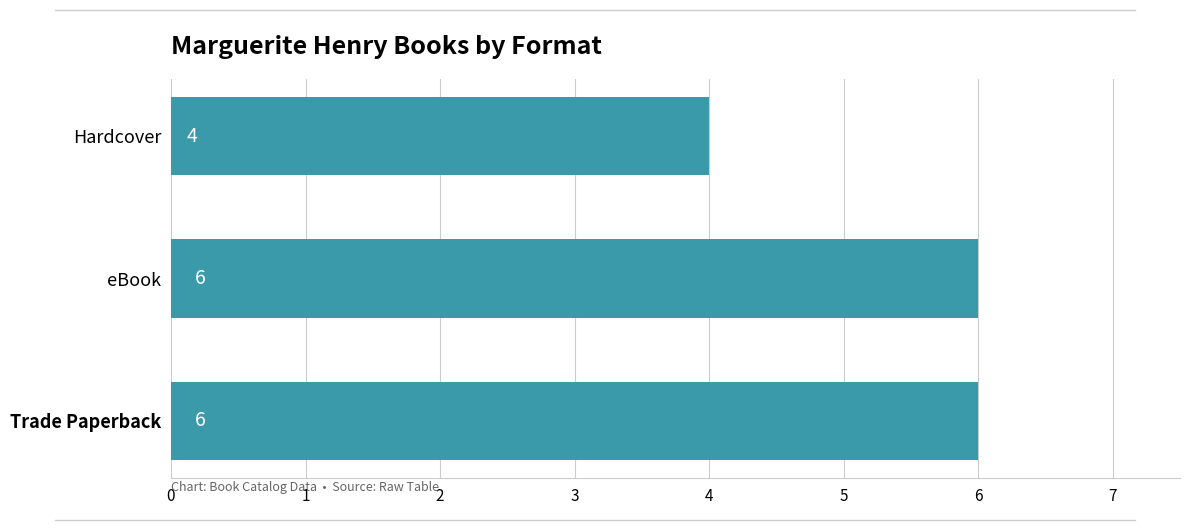

What value does the data have at Trade Paperback?

6